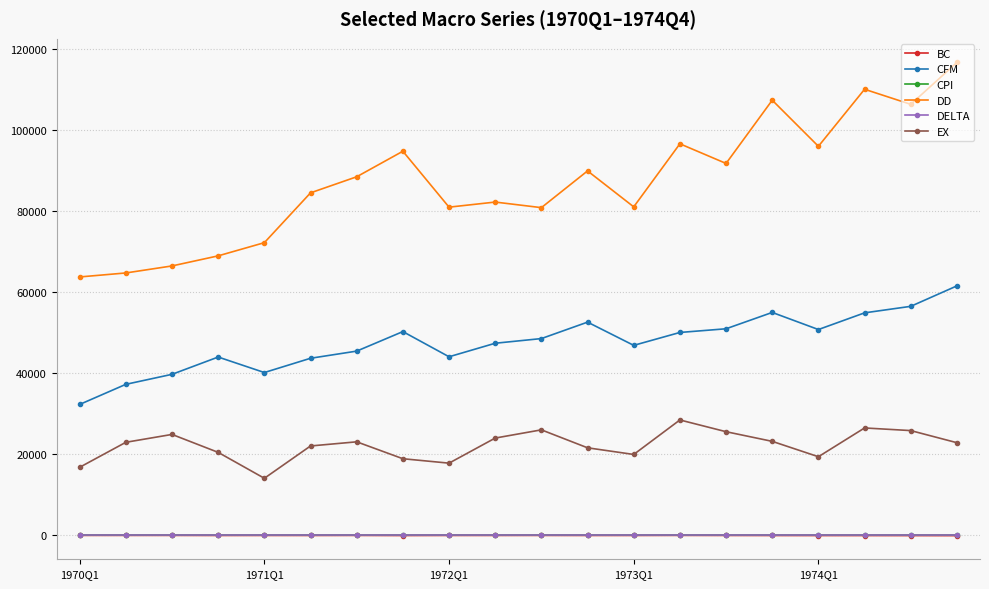

Which series has the largest range (max minus min)?

DD